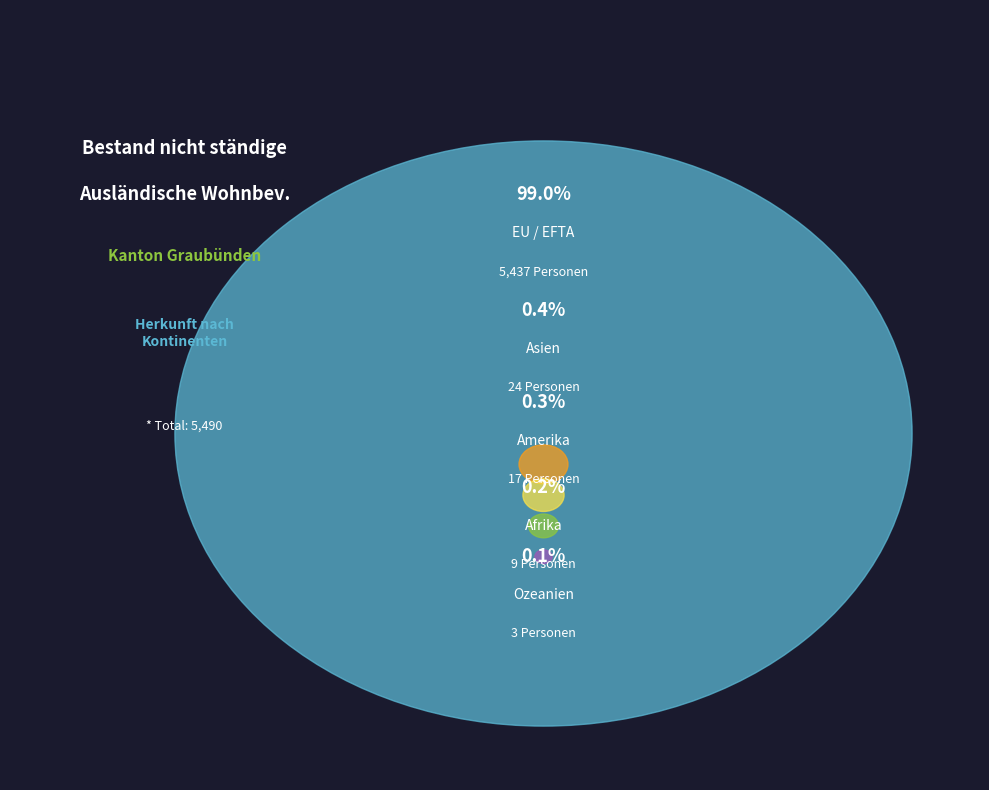

Which category accounts for the majority?

EU / EFTA